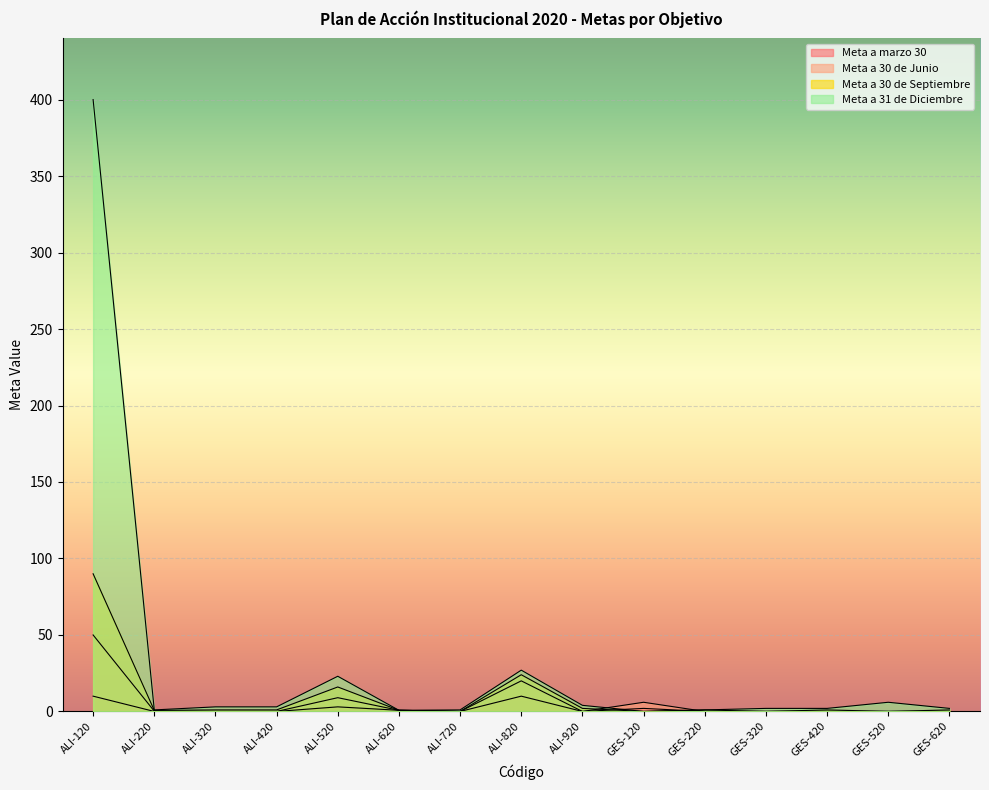

At which label is Meta a 30 de Junio closest to 25?

ALI-820